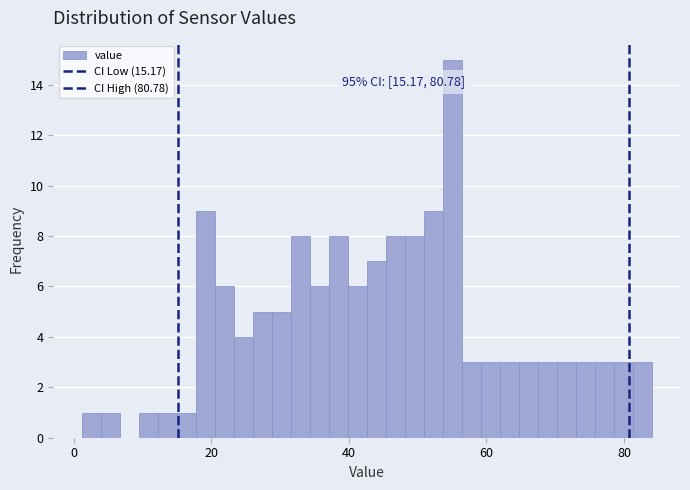

Around what value on the x-axis is the tallest bar? Give the approximate position of its centre, as read against the axis.

56